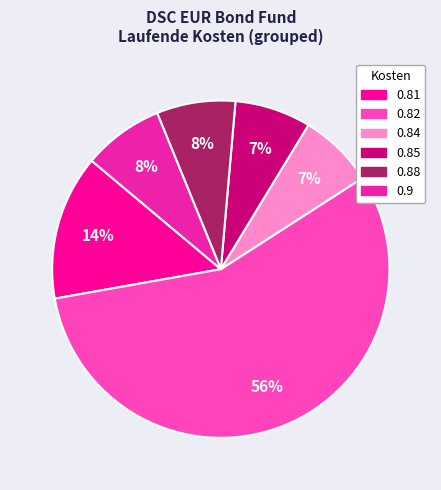

How many segments does this pie chart have?

6